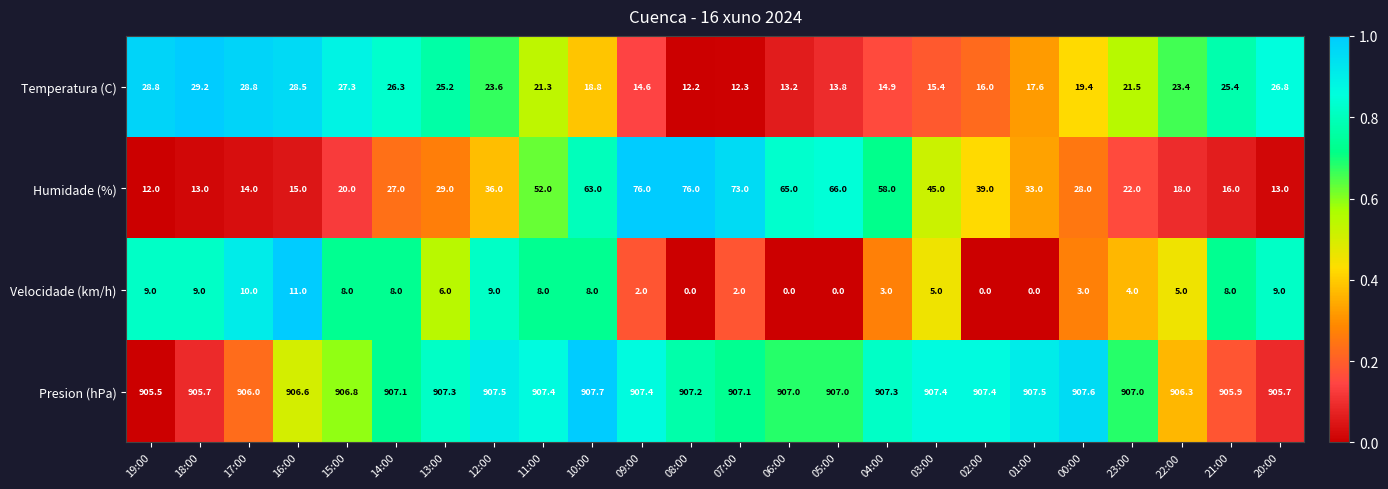

Rank the series by their maximum value, from lowest to highest.

Velocidade (km/h), Temperatura (C), Humidade (%), Presion (hPa)